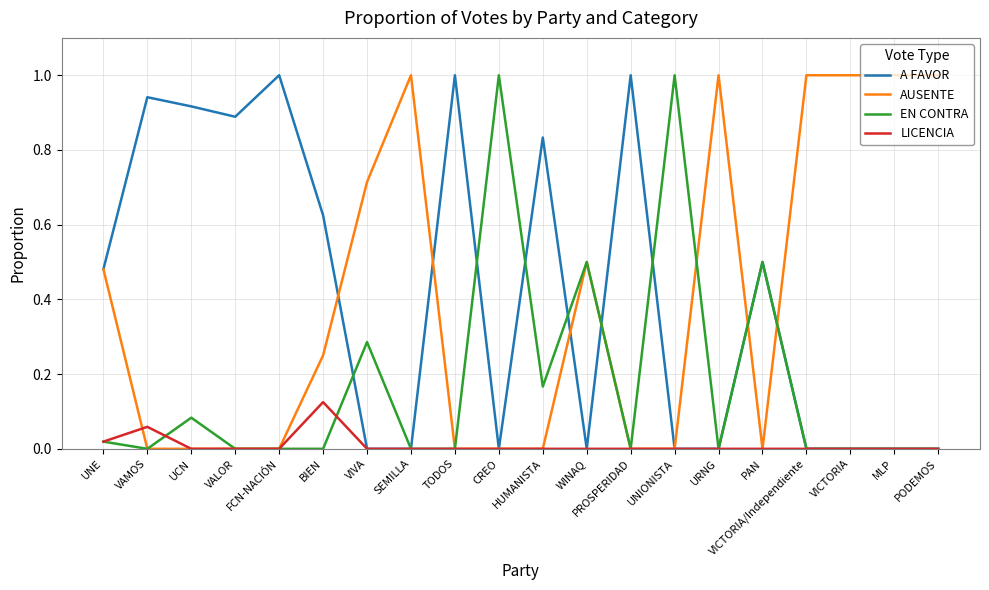

How many categories are shown in the chart?

20